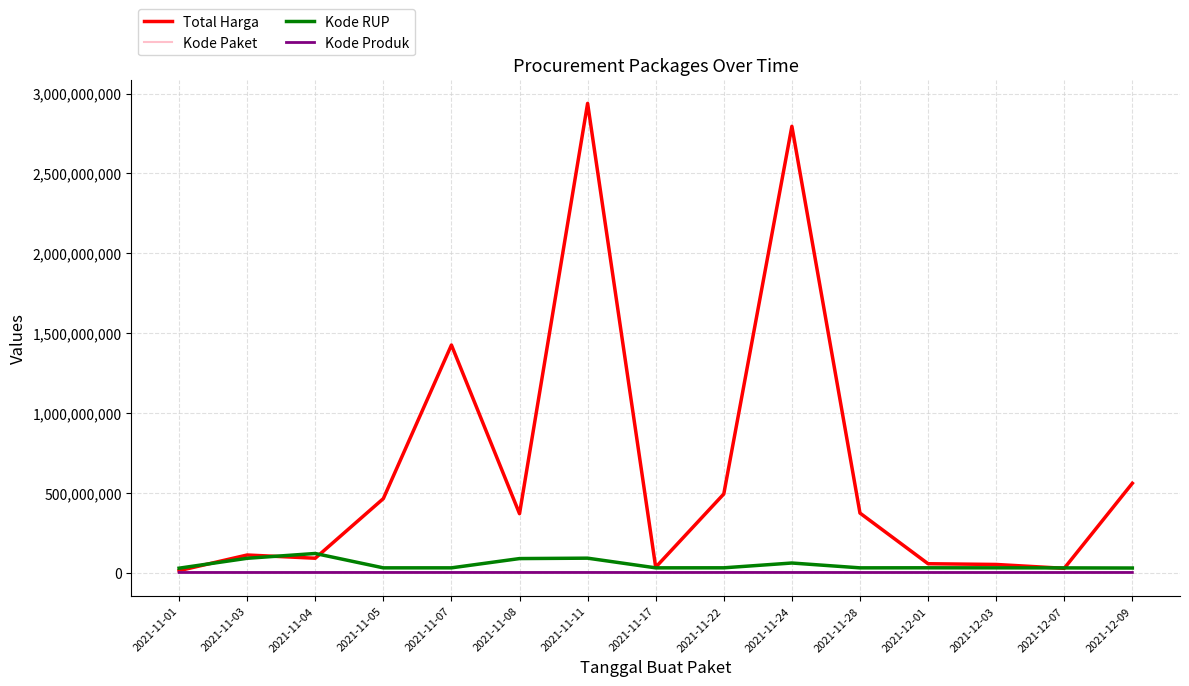

What is the sum of all Kode RUP values?

752030172